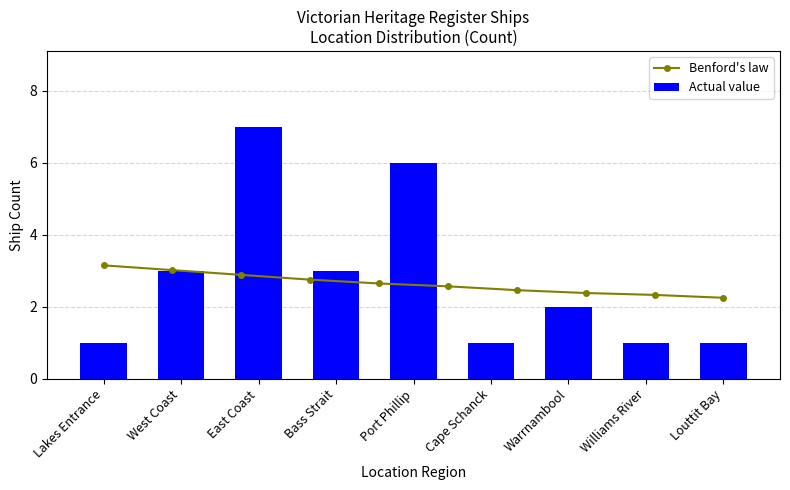

What is the label of the 4th bar from the left?

Bass Strait